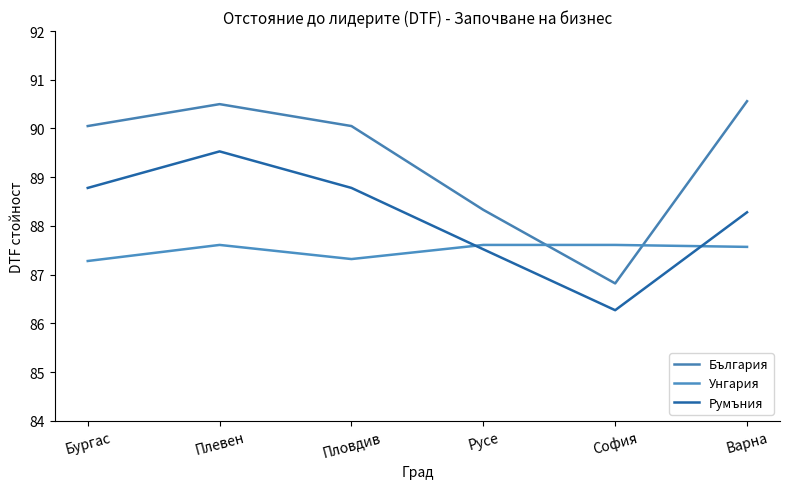

Which series has the largest total across all categories?

България